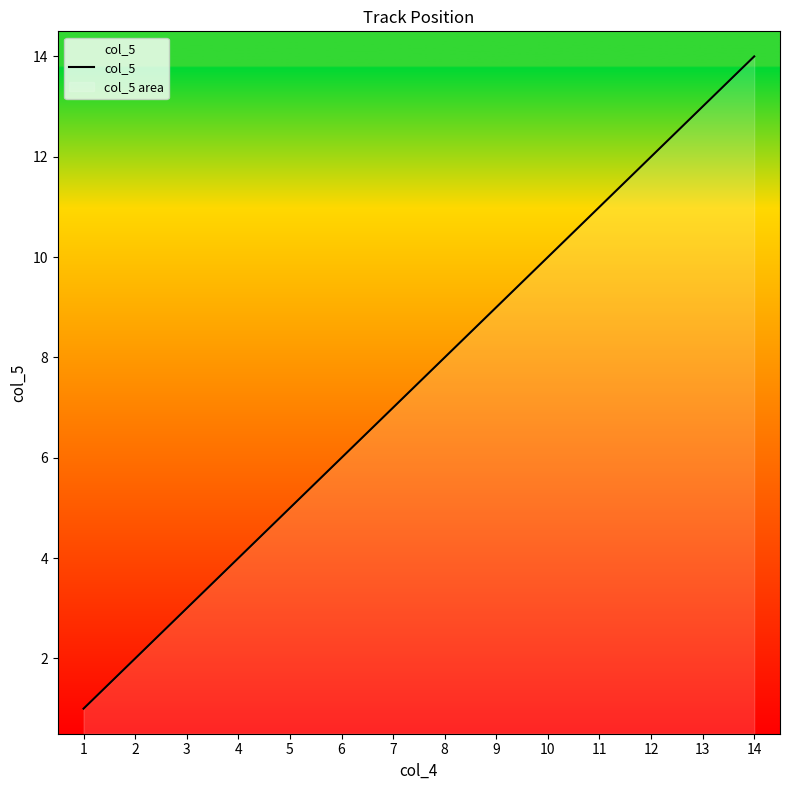

Between 10 and 6, which is larger?

10